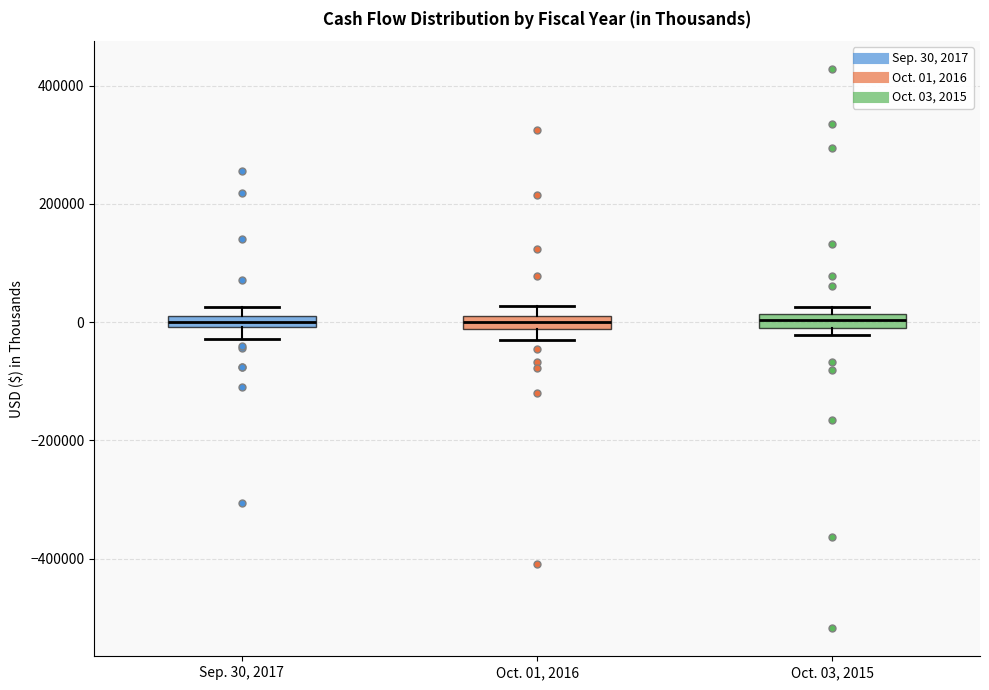

Where is the upper edge of the box for Oct. 03, 2015 on the y-axis? The values are not printed on the chart, so give them approximately, as read against the axis.

20000